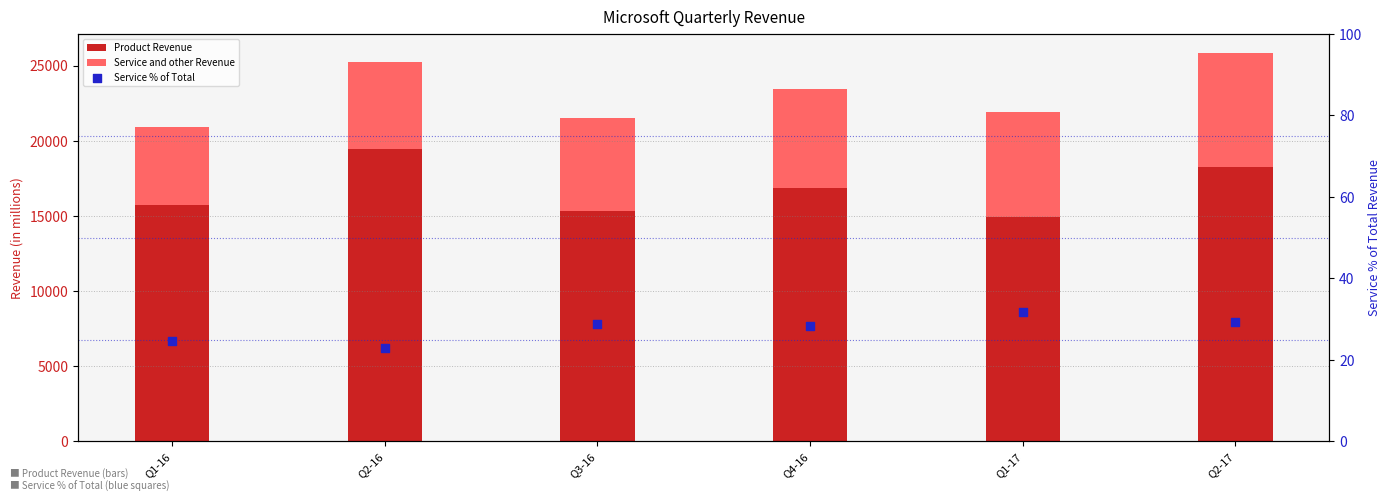

What are all the series names shown in the legend?

Product Revenue, Service and other Revenue, Service % of Total